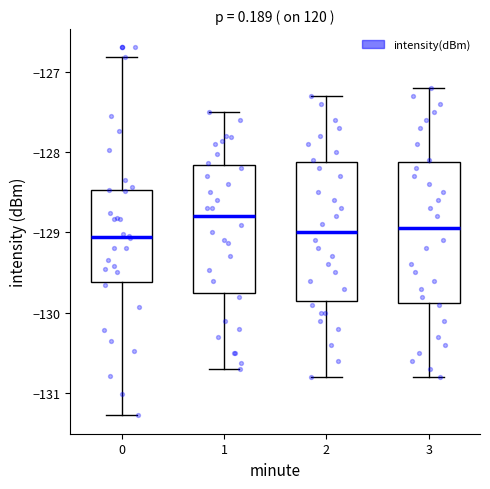

Reading left to right, transcribe this box plot: for each box, give where its median line is, the range the box spans, and where its two whiskers end, as read against the y-axis. The values are not printed on the chart, so give them approximately, as read against the axis.

0: median -129.1, box -129.6 to -128.5, whiskers -131.3 to -126.8
1: median -128.8, box -129.7 to -128.2, whiskers -130.7 to -127.5
2: median -129.0, box -129.8 to -128.1, whiskers -130.8 to -127.3
3: median -128.9, box -129.9 to -128.1, whiskers -130.8 to -127.2